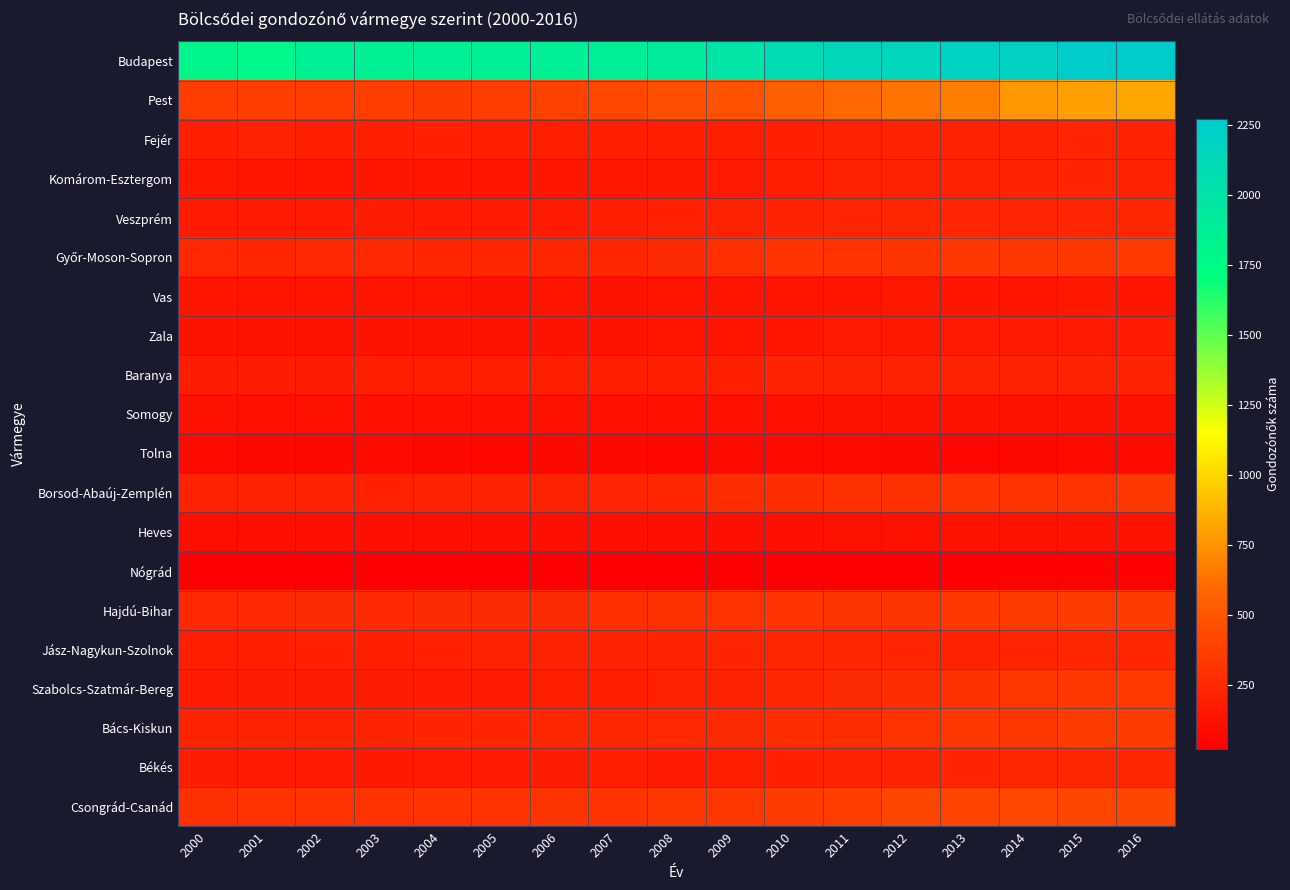

Which label corresponds to the largest value in the chart?

2016